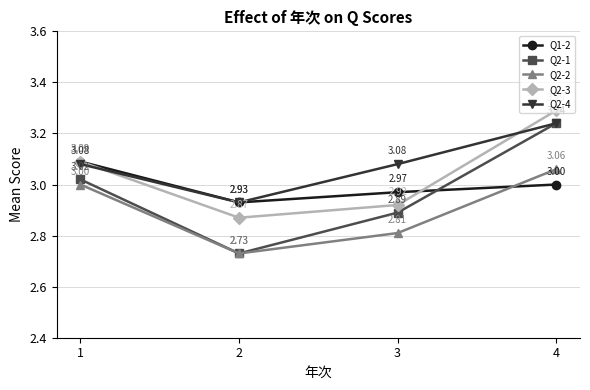

Rank the series by their average value, from highest to lowest.

Q2-4, Q2-3, Q1-2, Q2-1, Q2-2